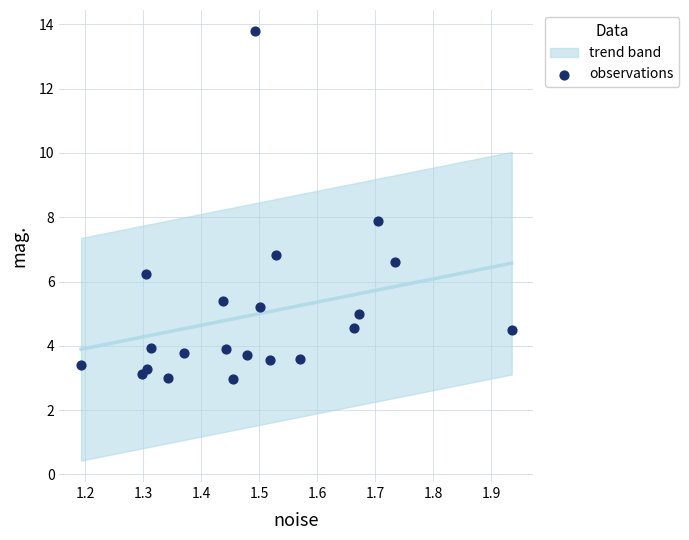

What is the range of Y values (max minus min)?

10.8